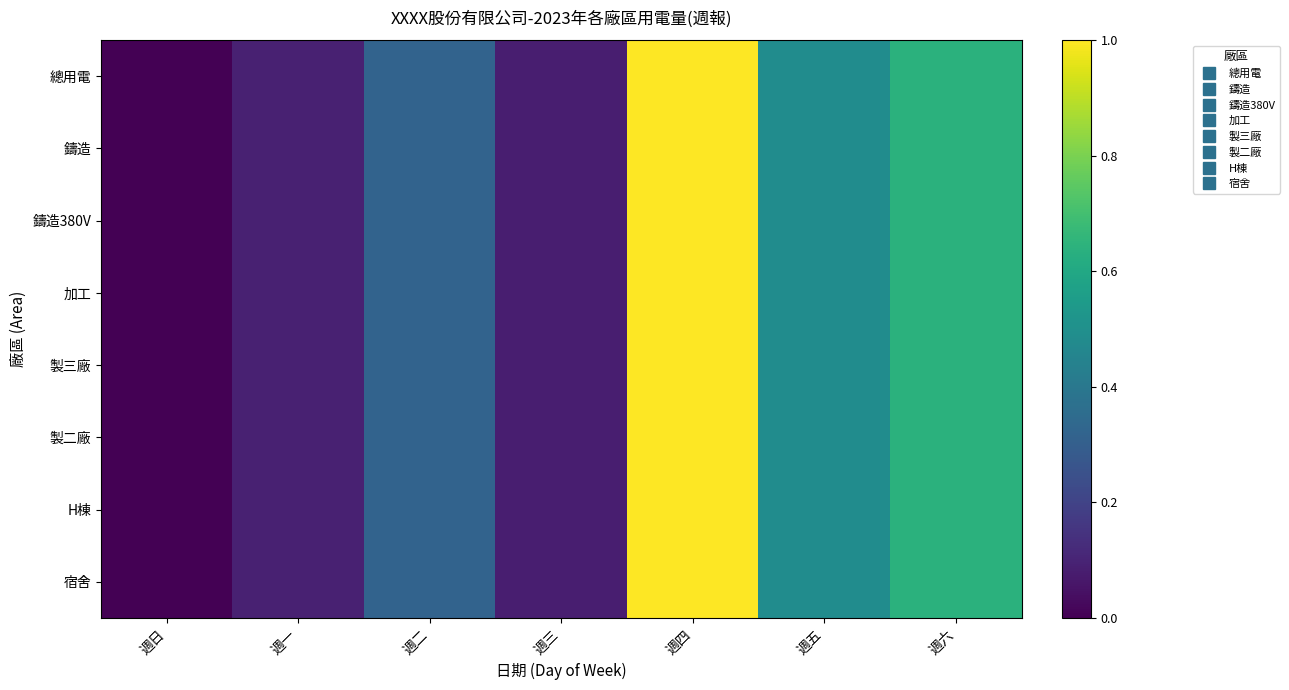

Which series has the largest total across all categories?

總用電